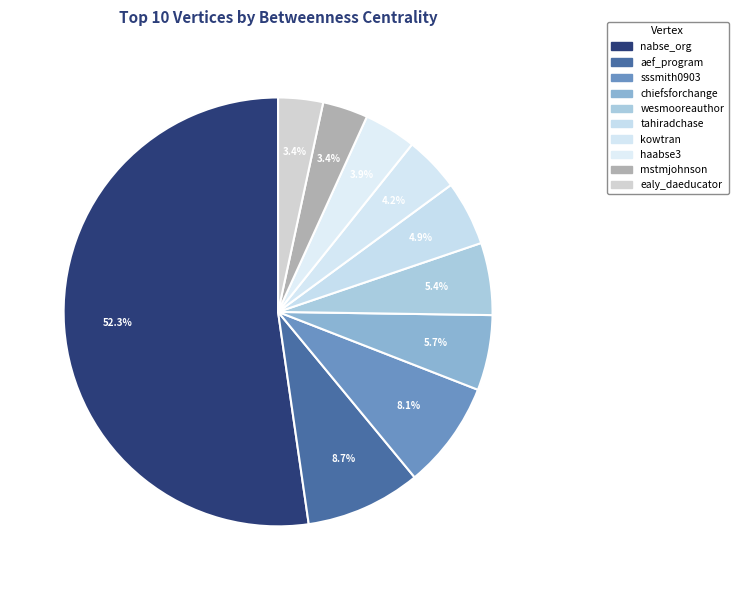

Is it true that chiefsforchange is 15% of the pie?

False